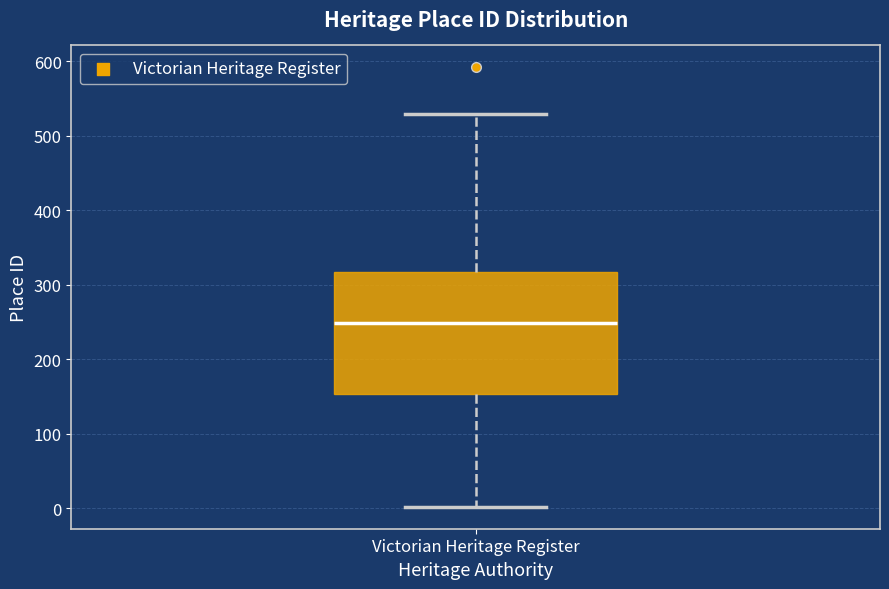

Read this box plot against the y-axis: the position of the median line, the range covered by the box, and the ends of both whiskers. The values are not printed on the chart, so give them approximately, as read against the axis.

median 250, box 150 to 320, whiskers 0 to 530